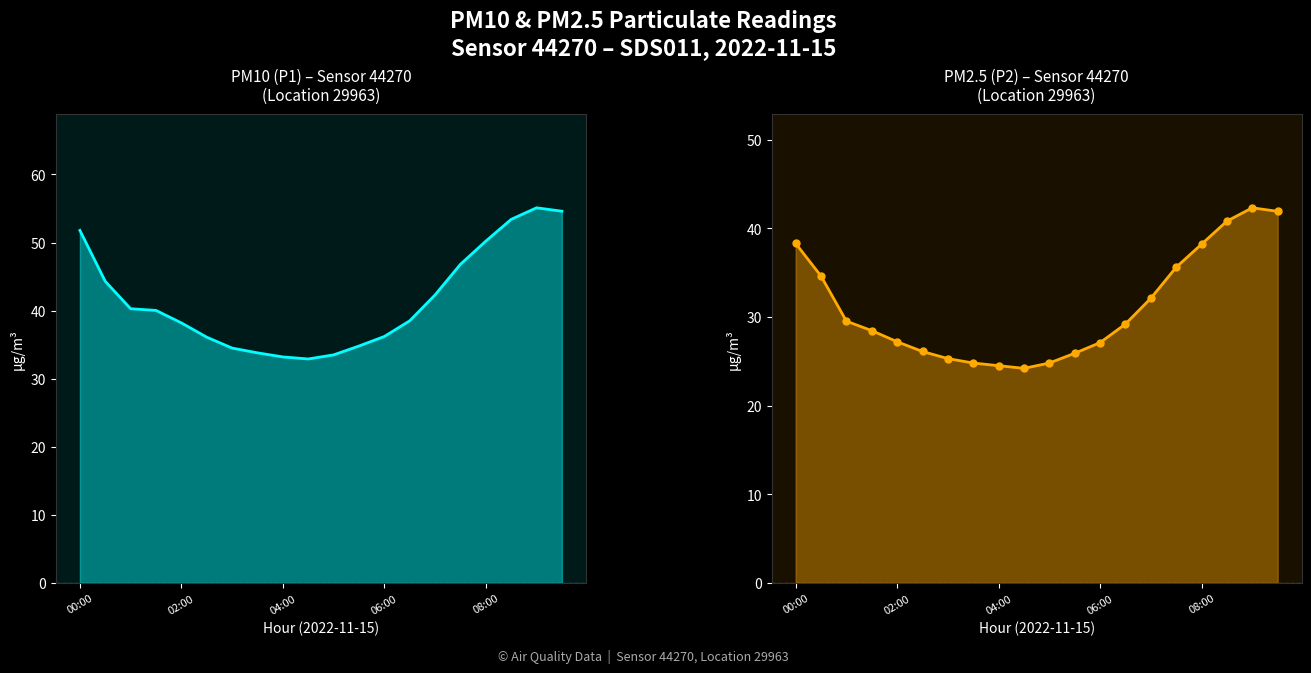

At 02:00, list the series in order from smallest to largest.

P2, P1